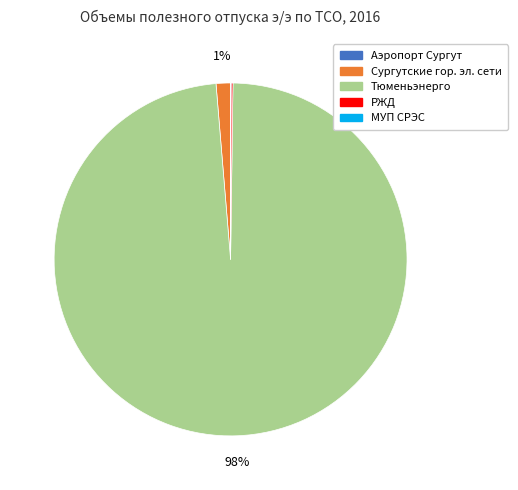

To the nearest percent, what is the average slice percentage?

20%